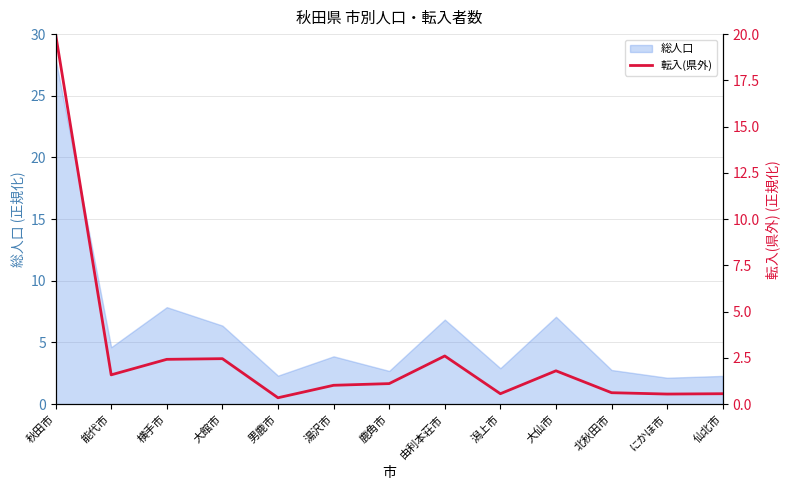

How many lines are shown in the chart?

1